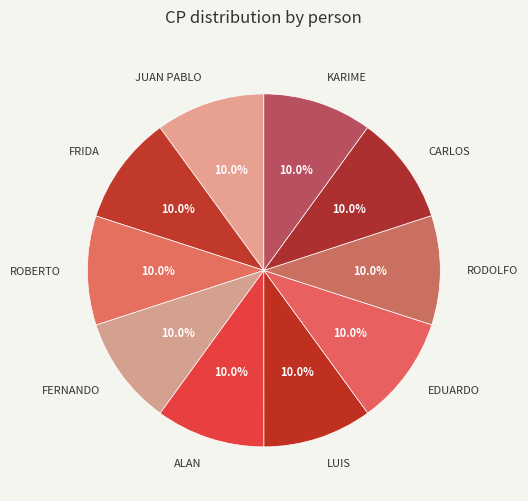

What percentage is the JUAN PABLO slice, to the nearest percent?

10%